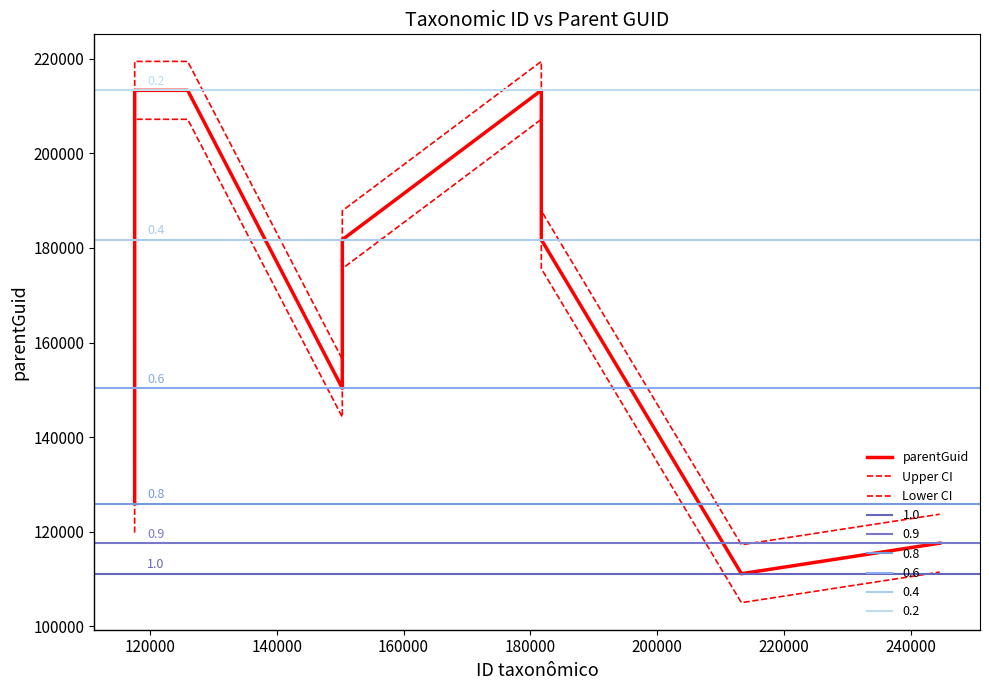

True or false: Lower CI and Upper CI cross at least once.

False